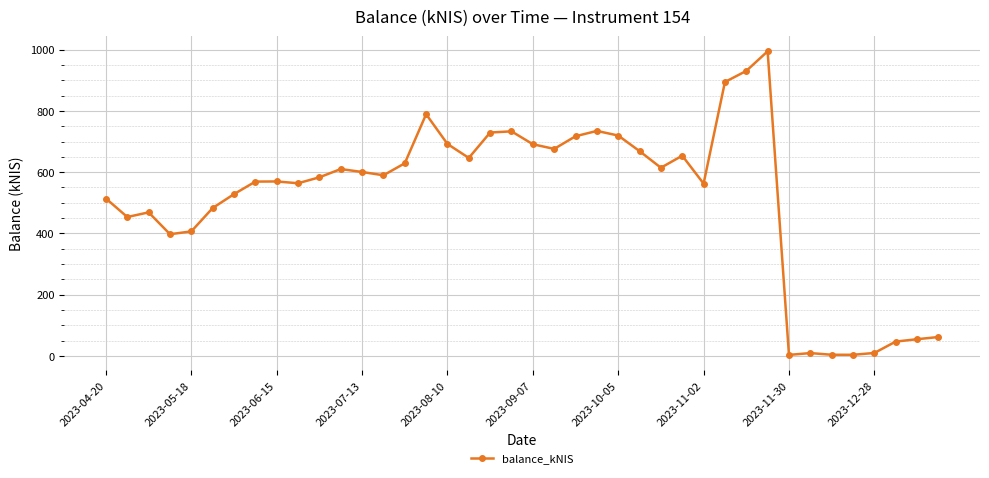

What is the maximum value shown in the chart?

994.6